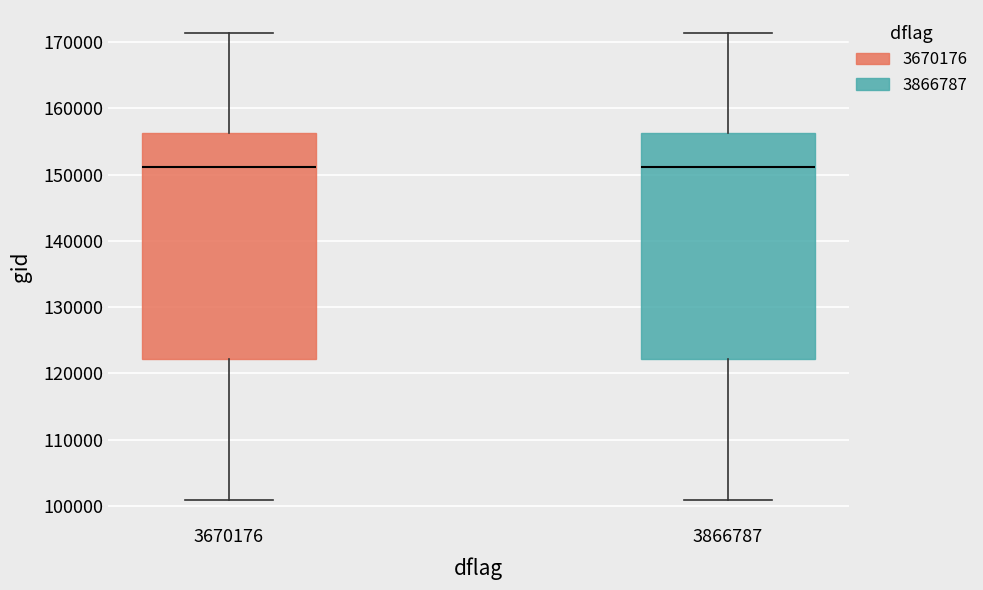

Where does the lower whisker of the box at x = 3670176 end on the y-axis? The values are not printed on the chart, so give them approximately, as read against the axis.

101000